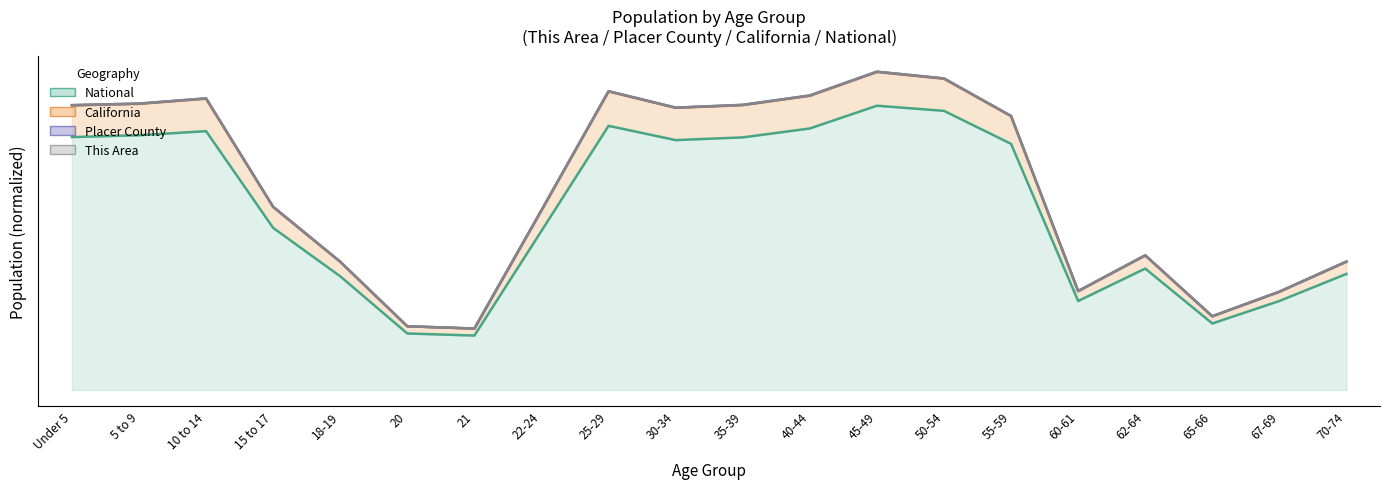

True or false: National has a value of 0.5 at 60-61.

False